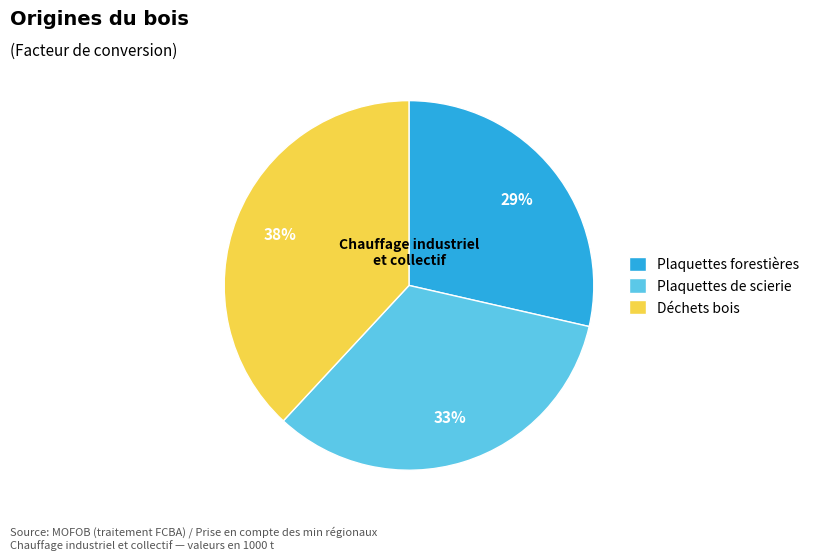

Is the sum of Déchets bois and Plaquettes de scierie greater than half?

Yes